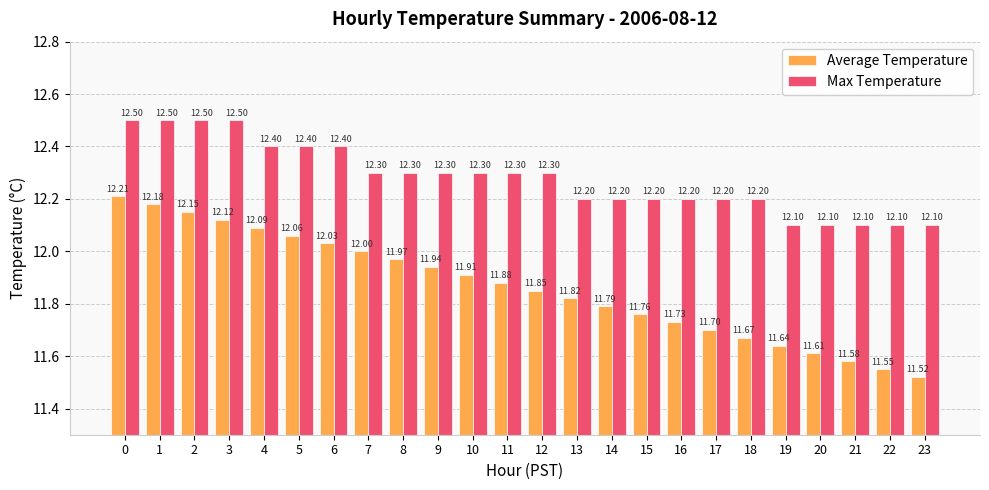

What is the sum of all Average Temperature values?

284.8